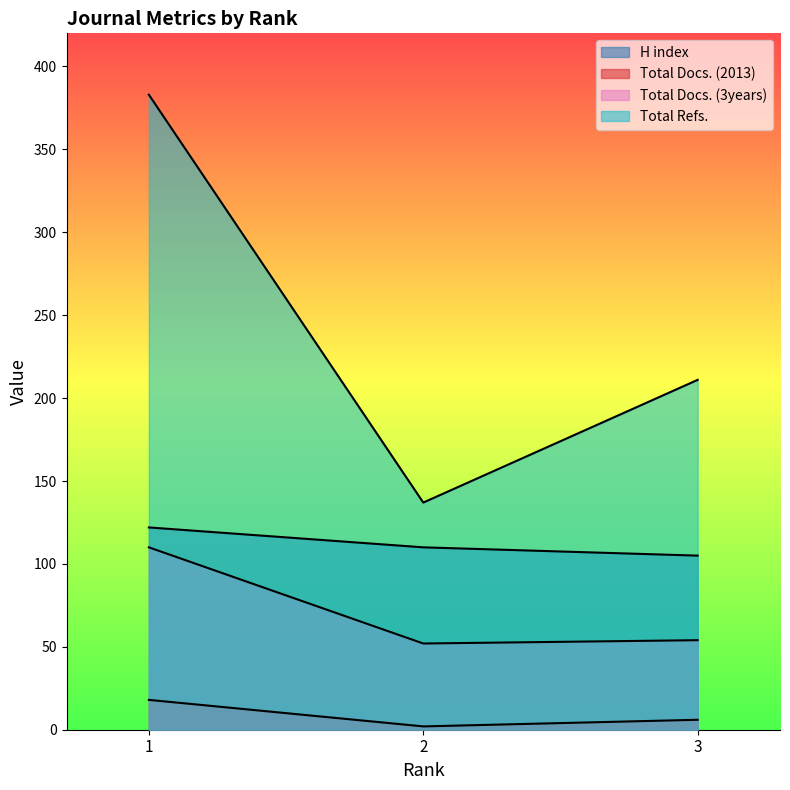

What is the difference between the second highest and minimum values in the H index series?

5